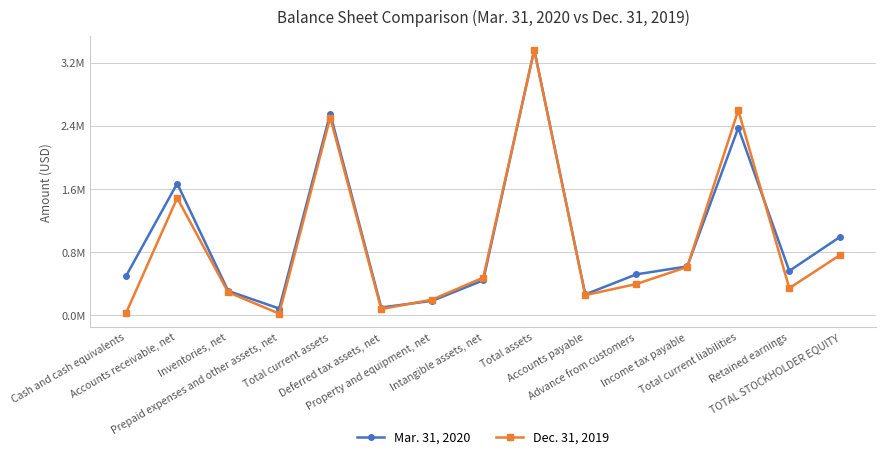

What are all the series names shown in the legend?

Mar. 31, 2020, Dec. 31, 2019